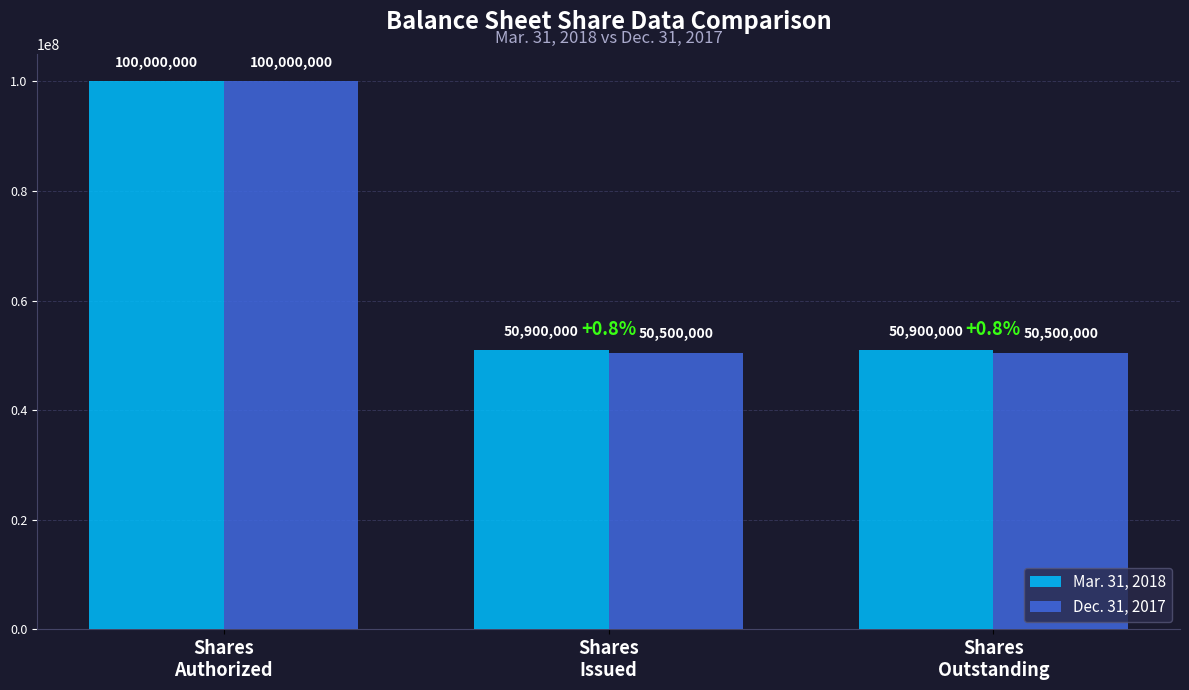

What is the difference between the maximum and second lowest values in the Mar. 31, 2018 series?

49100000